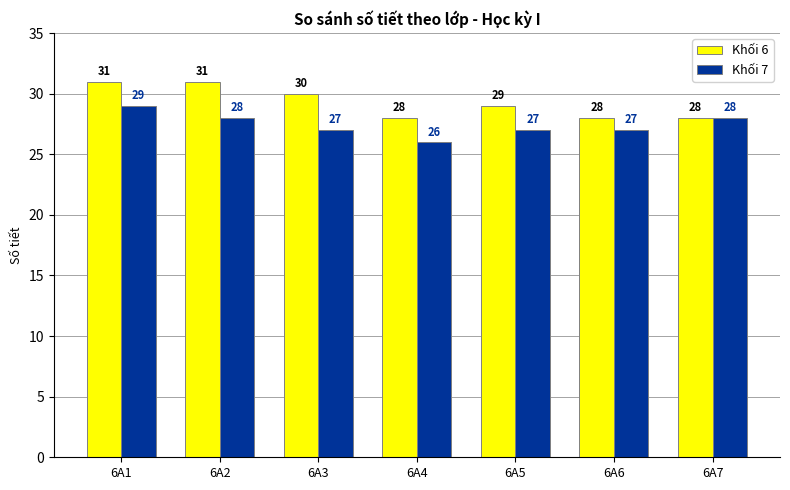

Is the value of Khối 7 at 6A5 greater than the value of Khối 6 at 6A2?

No